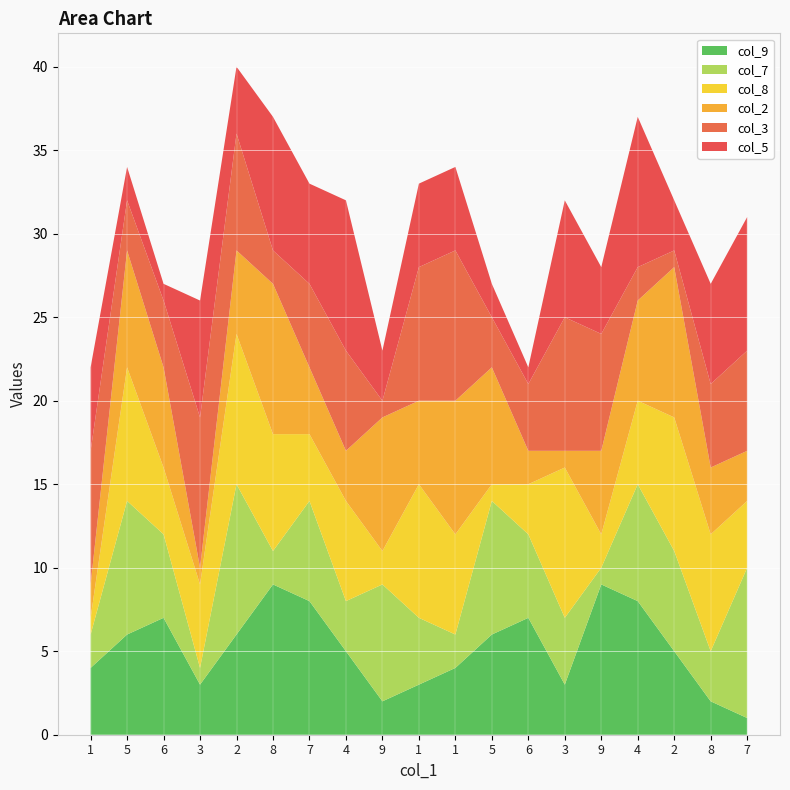

Reading left to right, list all the values displayed in this chart.

col_9: 4	6	7	3	6	9	8	5	2	3	4	6	7	3	9	8	5	2	1
col_7: 2	8	5	1	9	2	6	3	7	4	2	8	5	4	1	7	6	3	9
col_8: 1	8	4	5	9	7	4	6	2	8	6	1	3	9	2	5	8	7	4
col_2: 2	7	6	1	5	9	4	3	8	5	8	7	2	1	5	6	9	4	3
col_3: 8	3	4	9	7	2	5	6	1	8	9	3	4	8	7	2	1	5	6
col_5: 5	2	1	7	4	8	6	9	3	5	5	2	1	7	4	9	3	6	8